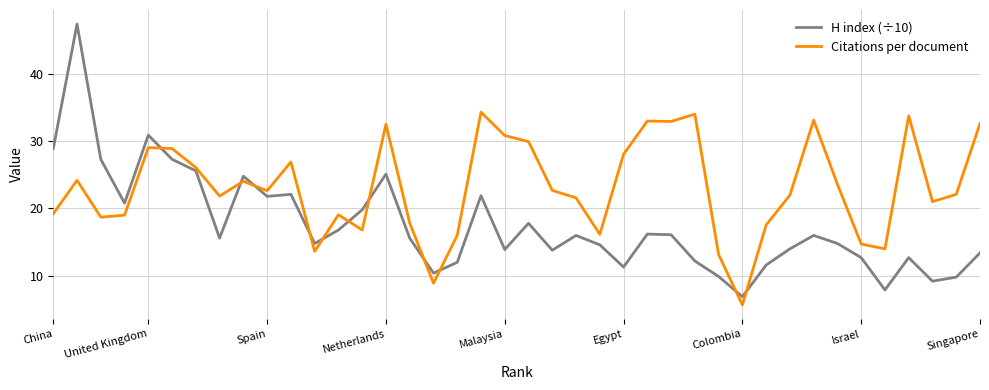

Which series ends up on top after the final intersection of H index (÷10) and Citations per document?

Citations per document